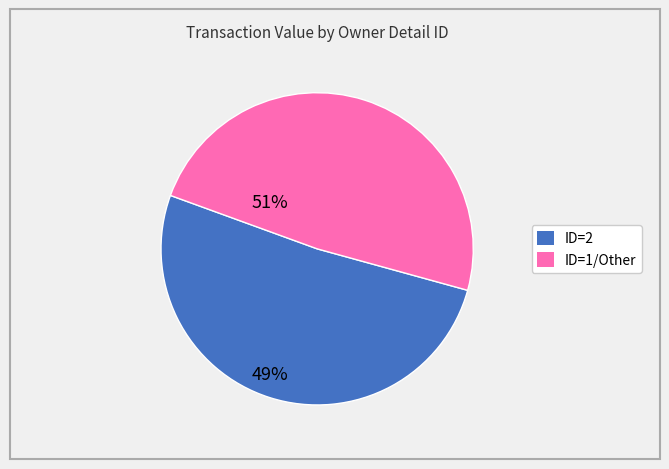

How many segments does this pie chart have?

2